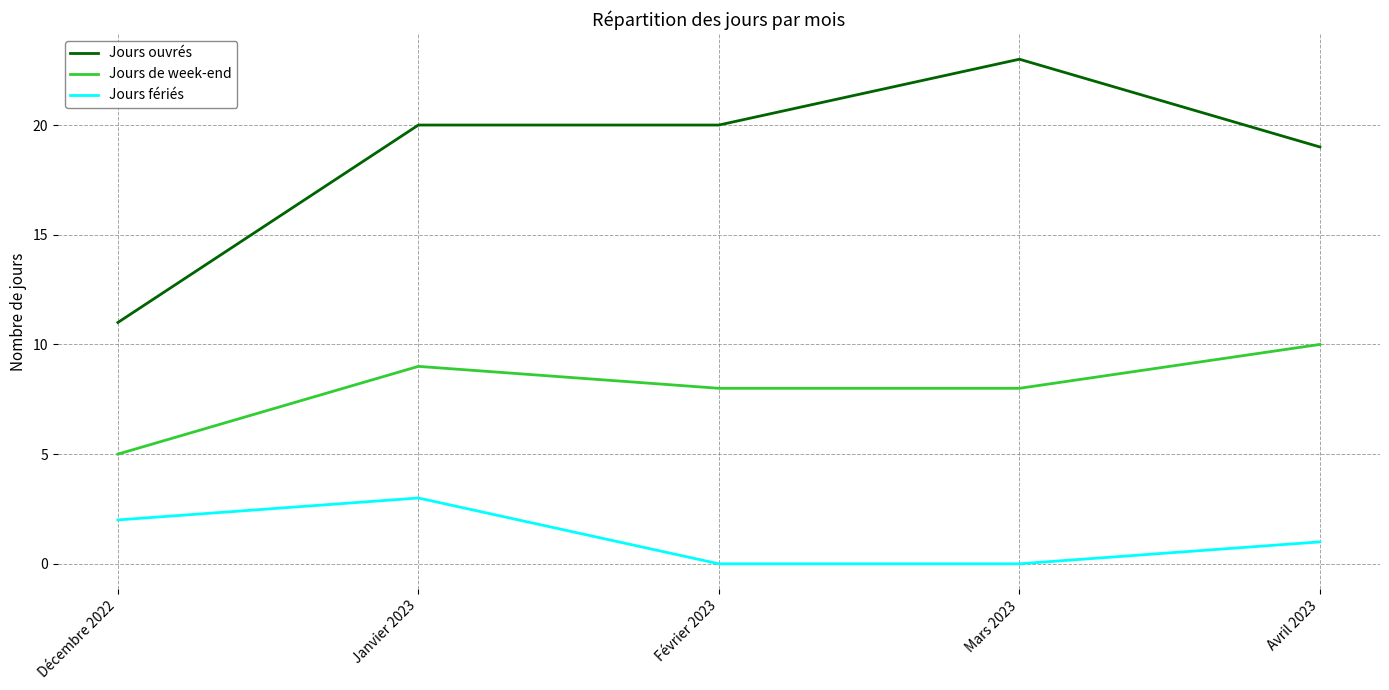

Reading left to right, extract all data points from this chart.

Jours ouvrés: Décembre 2022=11	Janvier 2023=20	Février 2023=20	Mars 2023=23	Avril 2023=19
Jours de week-end: Décembre 2022=5	Janvier 2023=9	Février 2023=8	Mars 2023=8	Avril 2023=10
Jours fériés: Décembre 2022=2	Janvier 2023=3	Février 2023=0	Mars 2023=0	Avril 2023=1